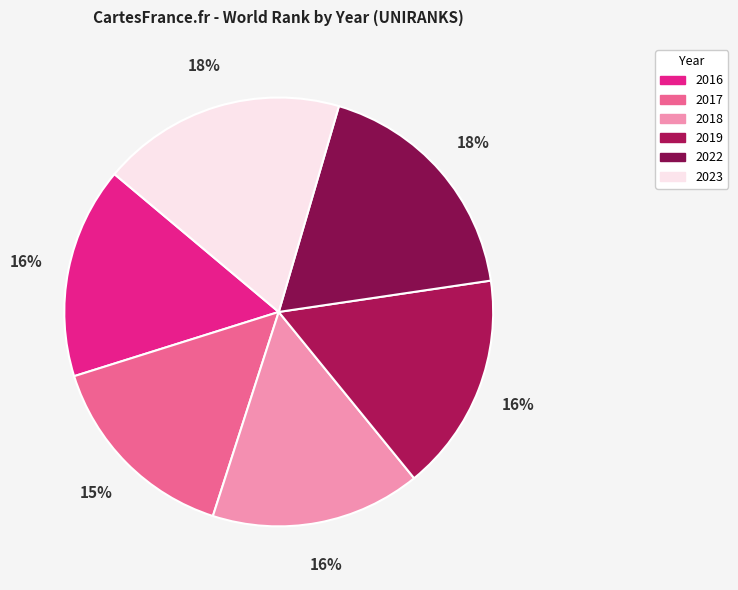

To the nearest percent, what is the difference between the 2022 and 2017 slice percentages?

3%